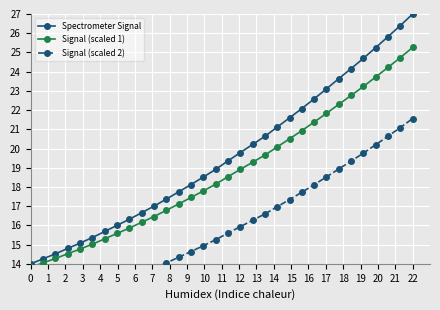

How many lines are shown in the chart?

3